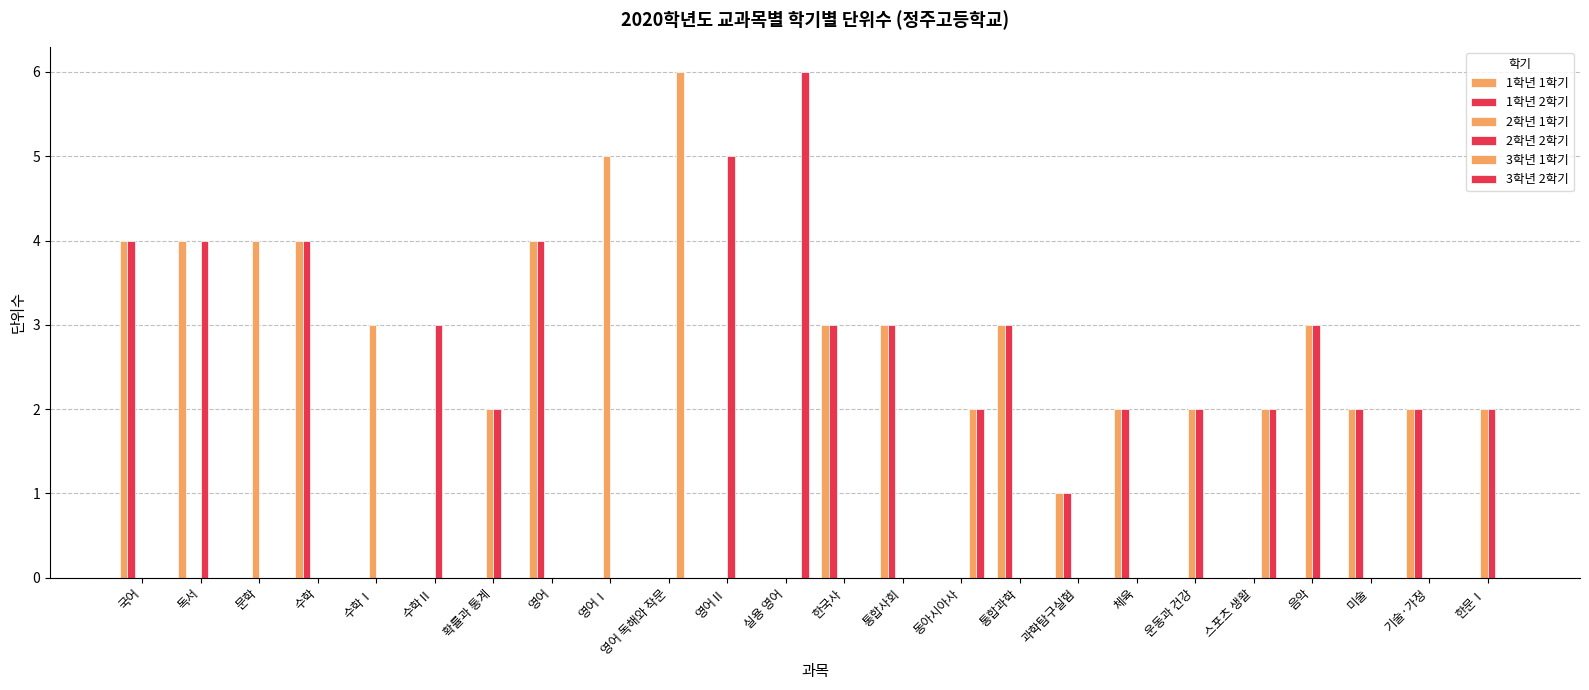

How many data points does each series have?

24